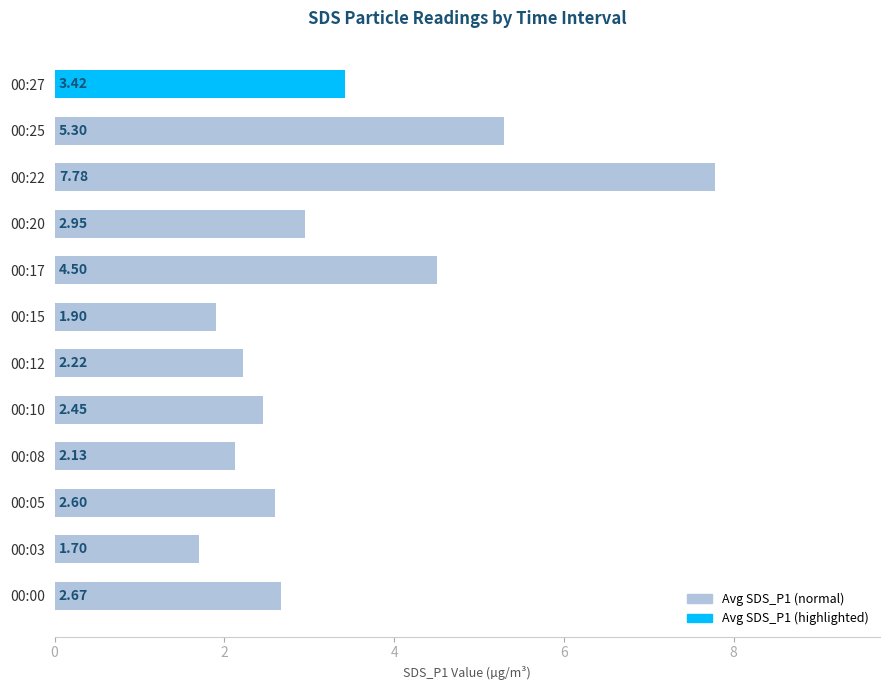

Between 00:12 and 00:22, which is larger?

00:22